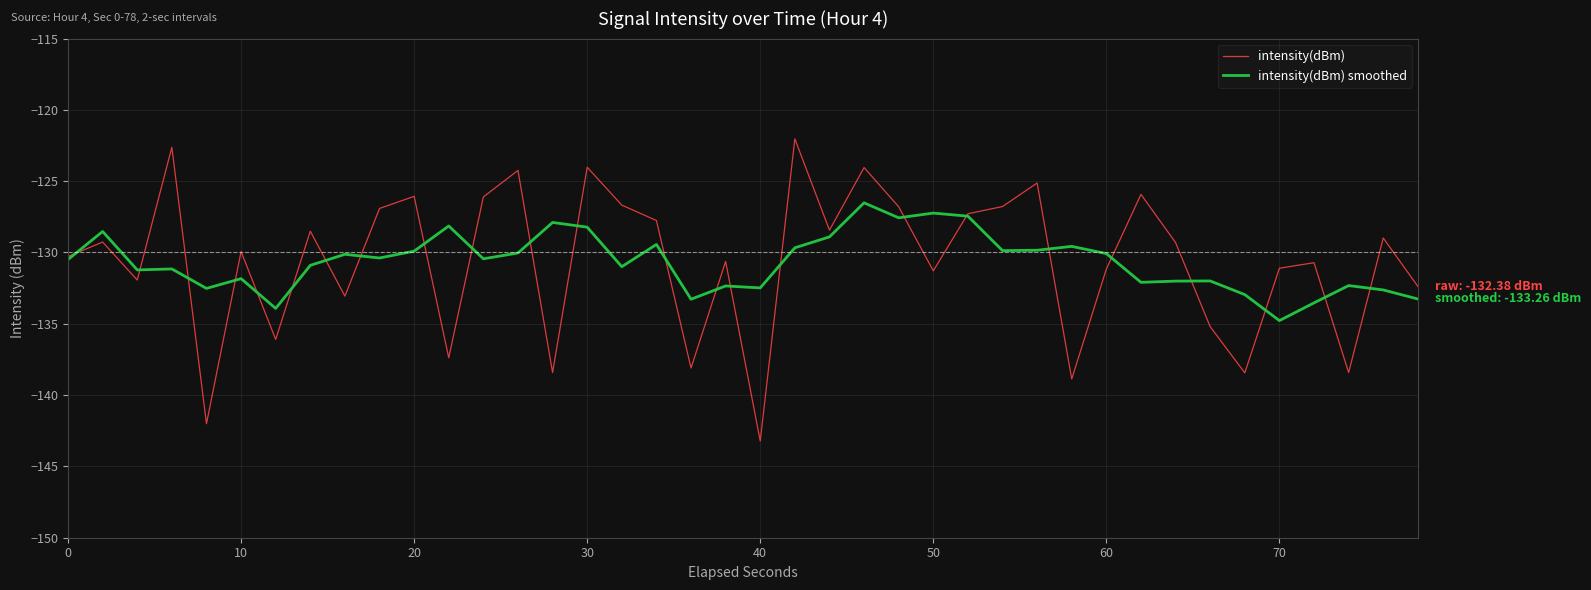

What are all the series names shown in the legend?

intensity(dBm), intensity(dBm) smoothed